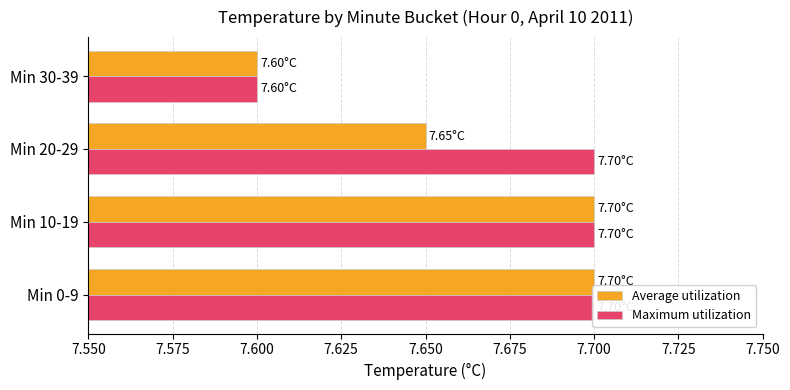

Reading right to left, transcribe all the data shown in this chart.

Average utilization: 7.6	7.7	7.7	7.7
Maximum utilization: 7.6	7.7	7.7	7.7